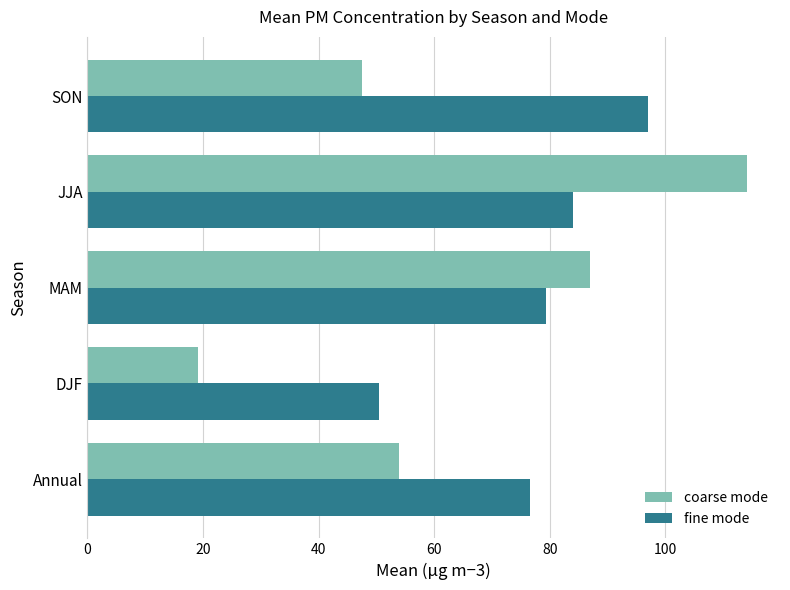

Count the number of categories in the chart.

5